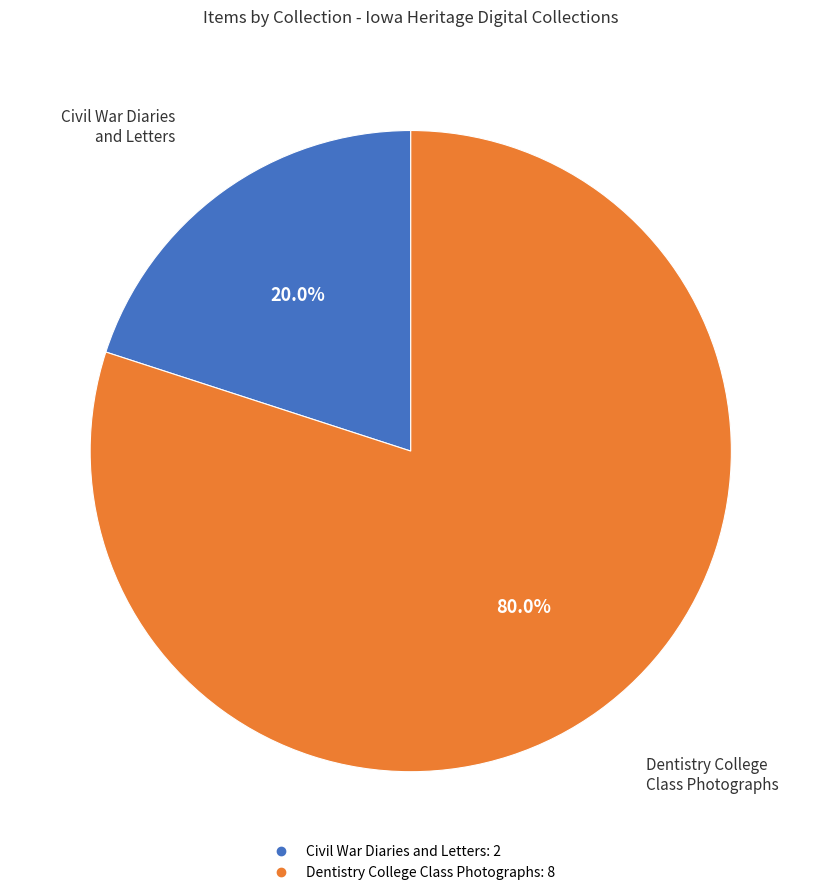

To the nearest percent, what is the average slice percentage?

50%